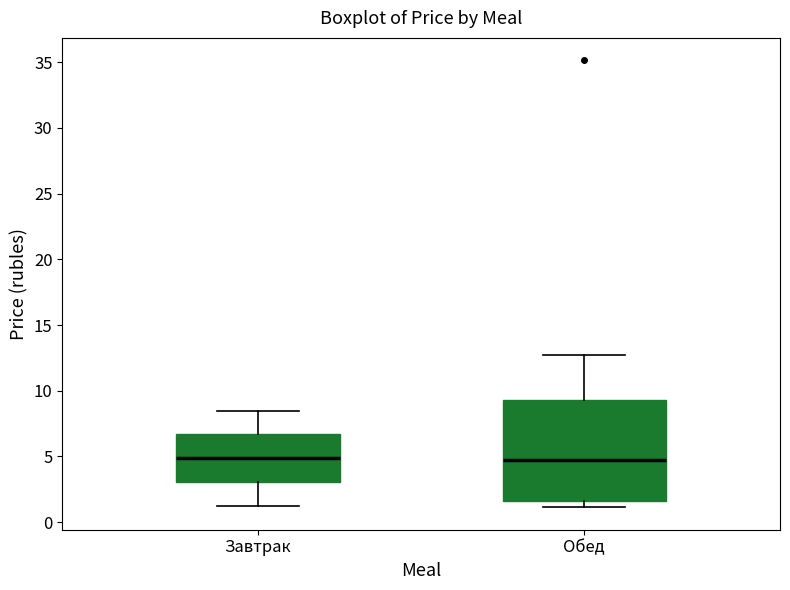

Which box is the tallest, from its lower edge to its upper edge?

Обед